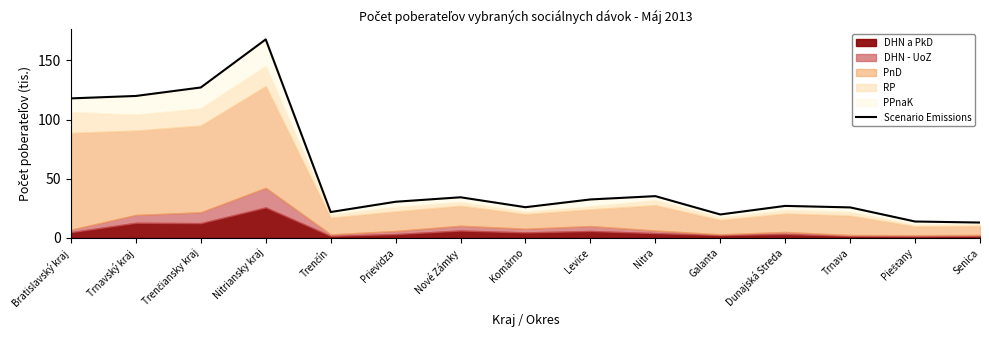

Does the chart have visible grid lines?

No